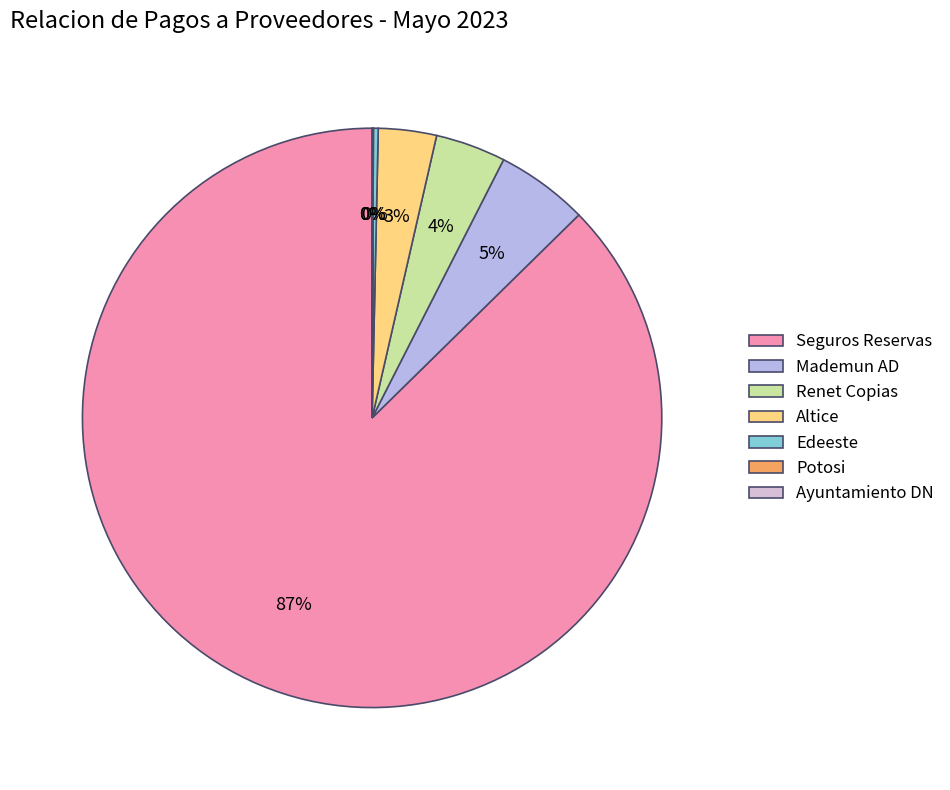

Is the sum of Seguros Reservas and Renet Copias greater than half?

Yes